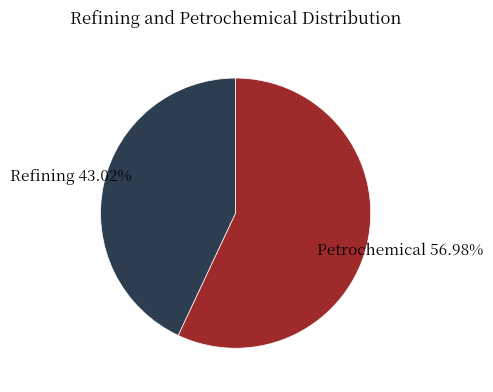

What percentage is the Petrochemical slice, to the nearest percent?

57%